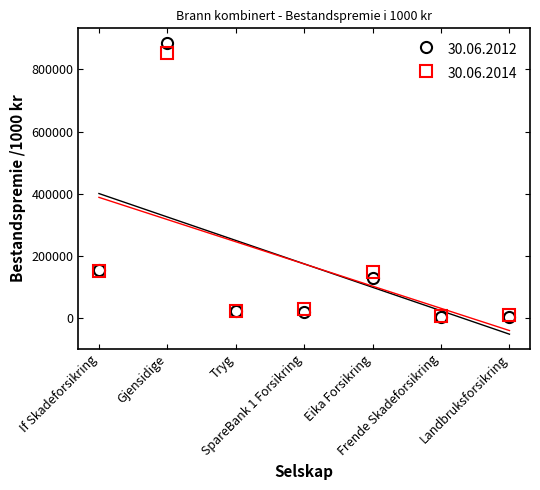

Read the 30.06.2013 value at Eika Forsikring, to the nearest 50.

146900